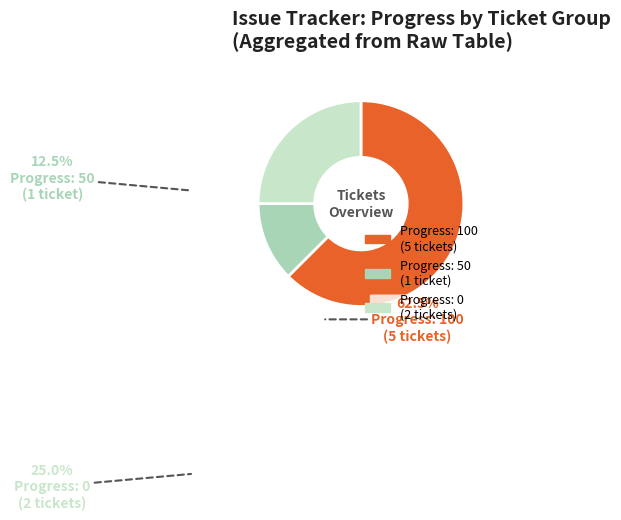

Is there a majority slice in this chart?

Yes